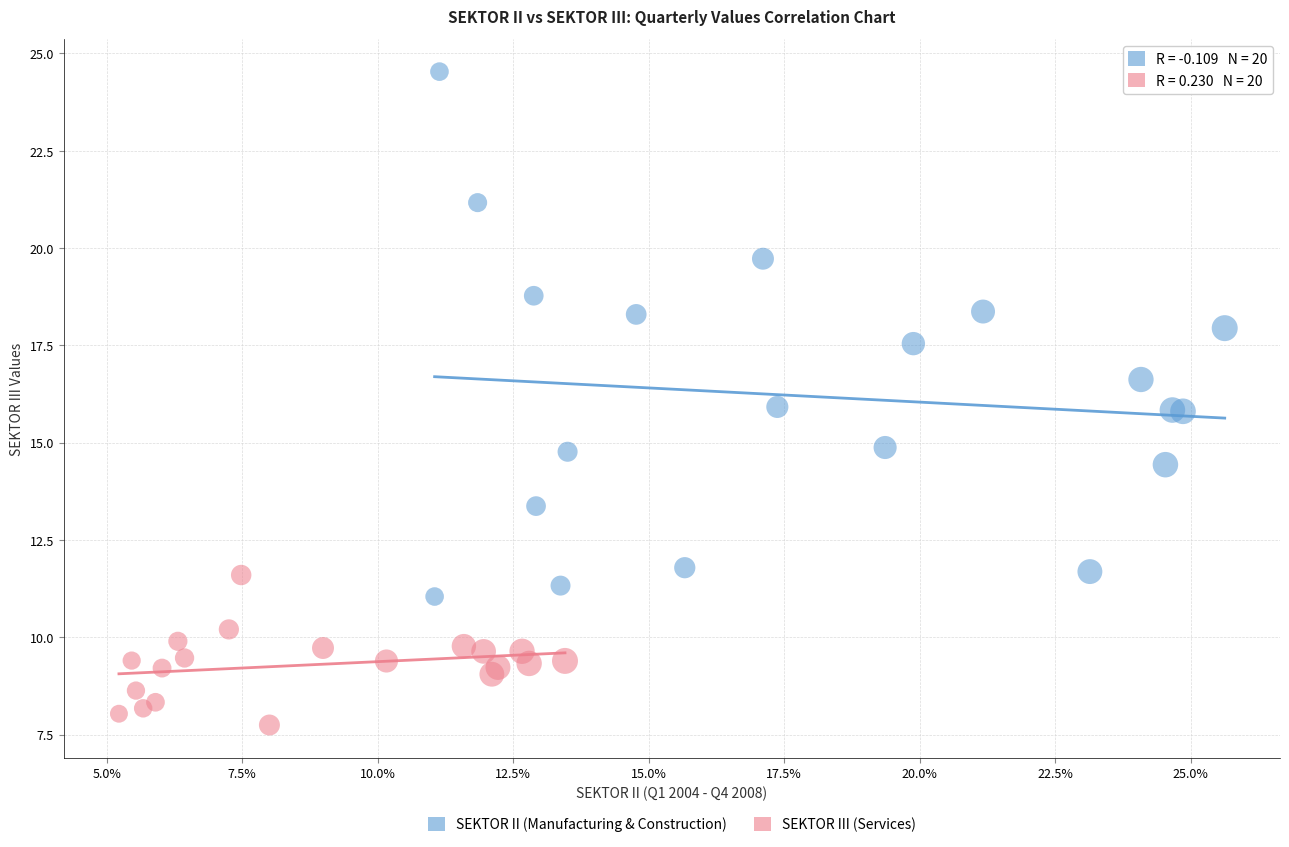

What are all the series names shown in the legend?

SEKTOR II (Manufacturing & Construction), SEKTOR III (Services)